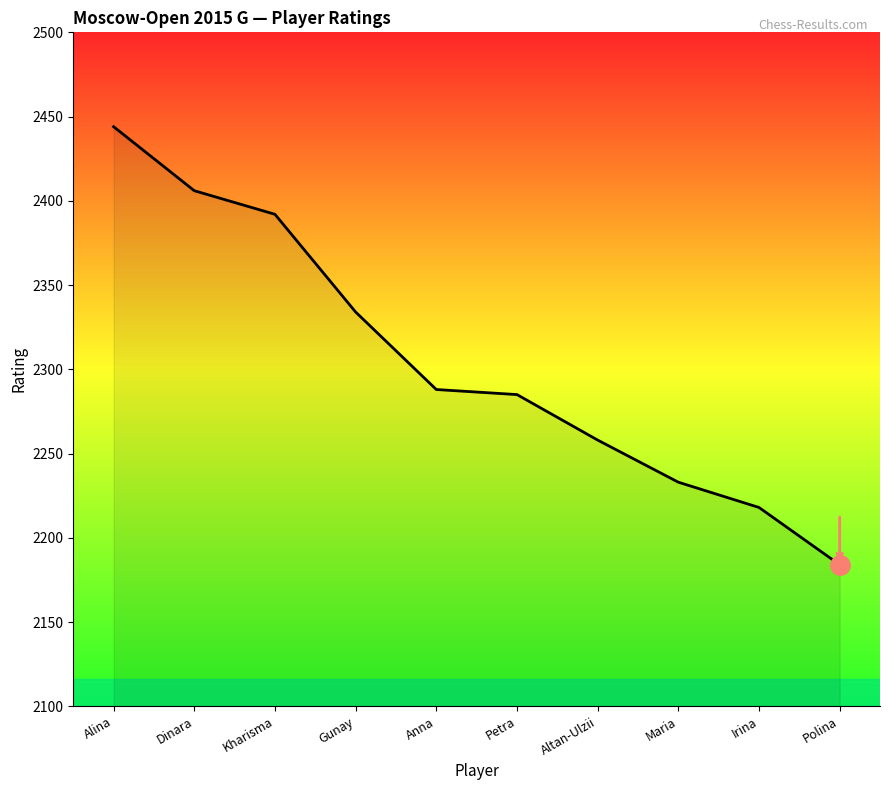

Approximately how many times larger is the value at Kharisma compared to Polina?

1.1